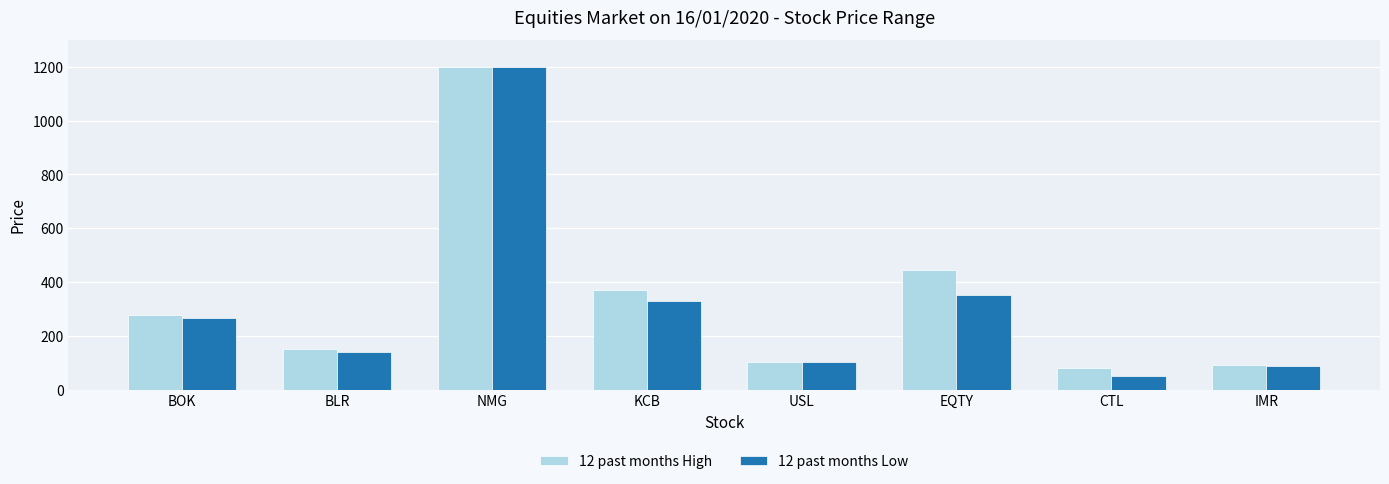

Is it true that 12 past months Low equals 330 at KCB?

True